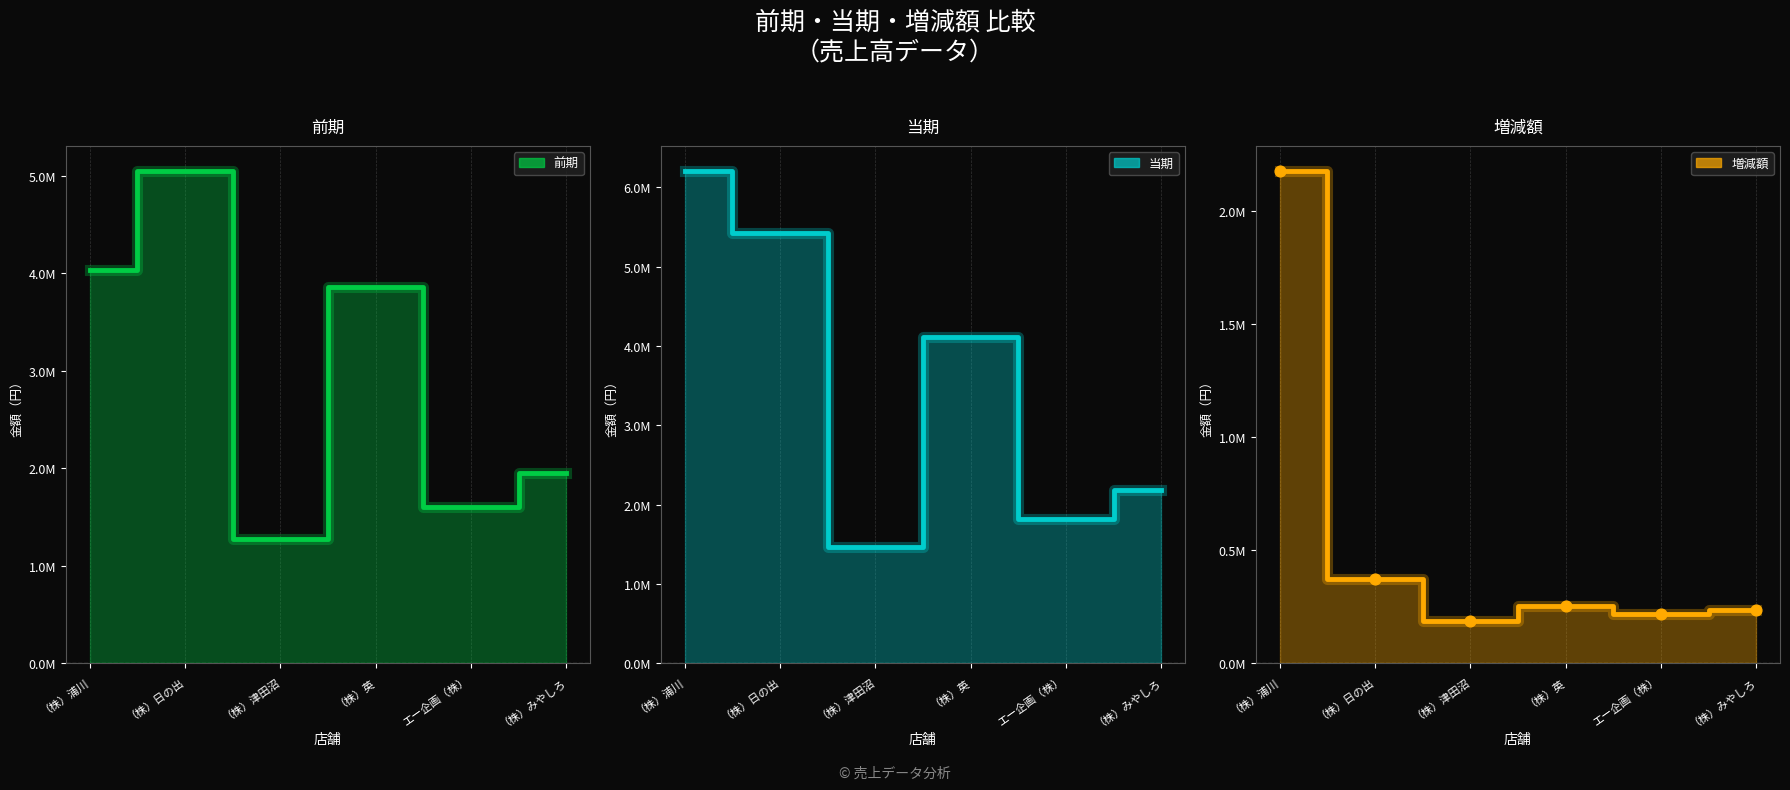

At which category is the sum across all series the highest?

（株）浦川